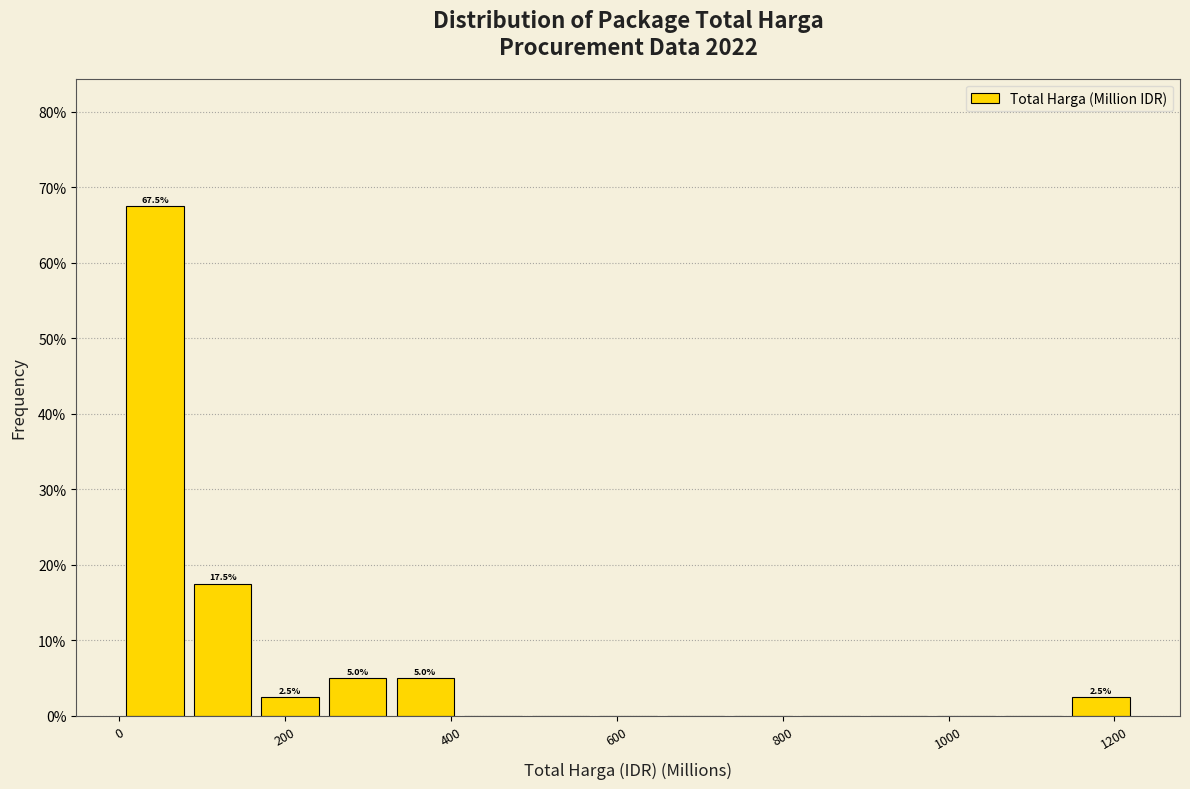

Over which range of the x-axis is the bar tallest?

0 to 80